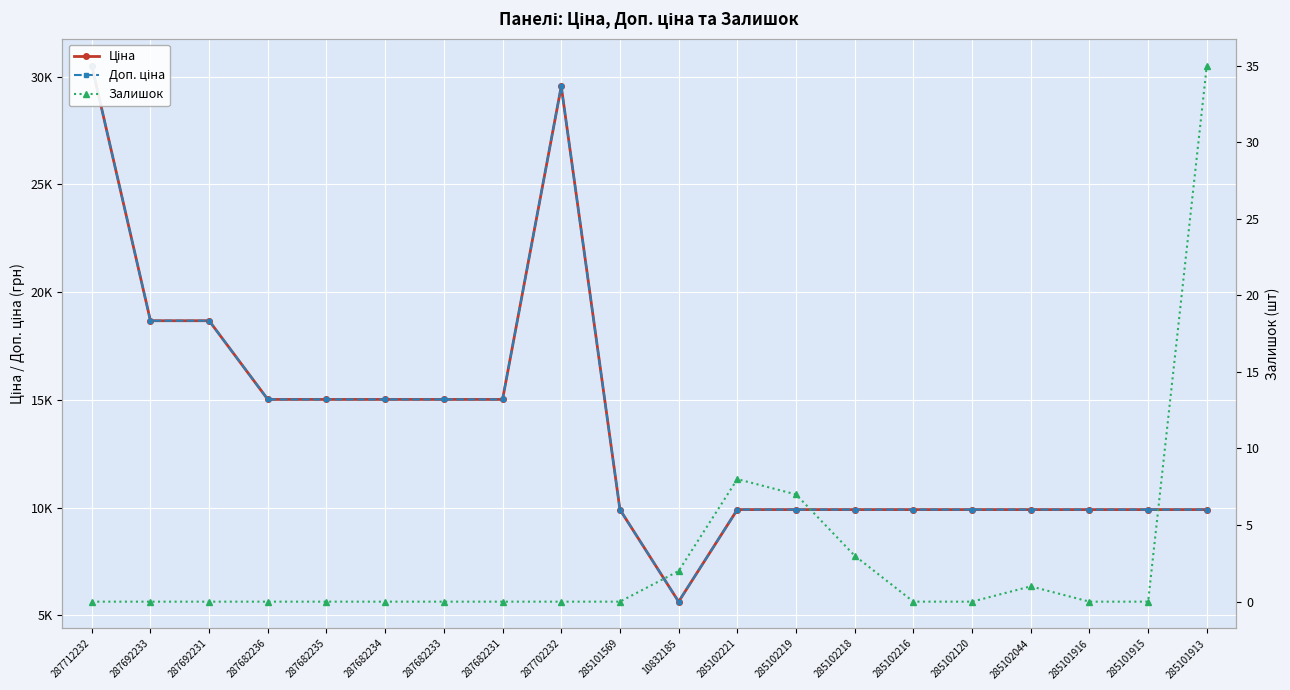

How many lines are shown in the chart?

3